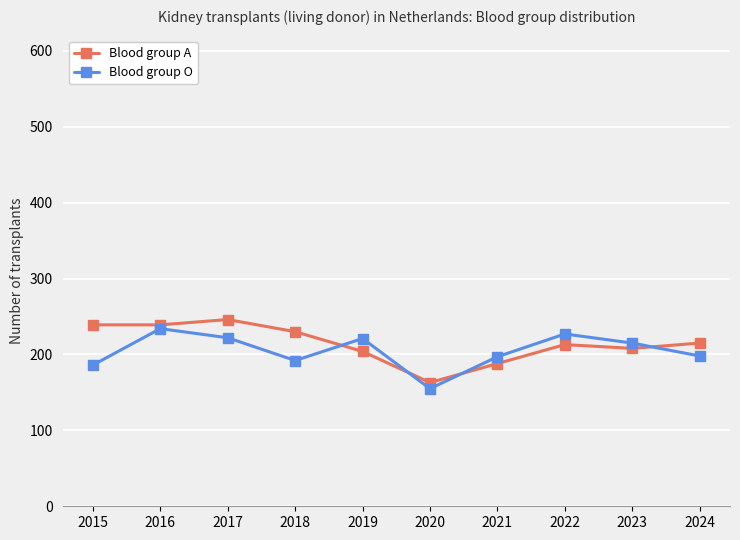

How many intersections are there between Blood group O and Blood group A?

4